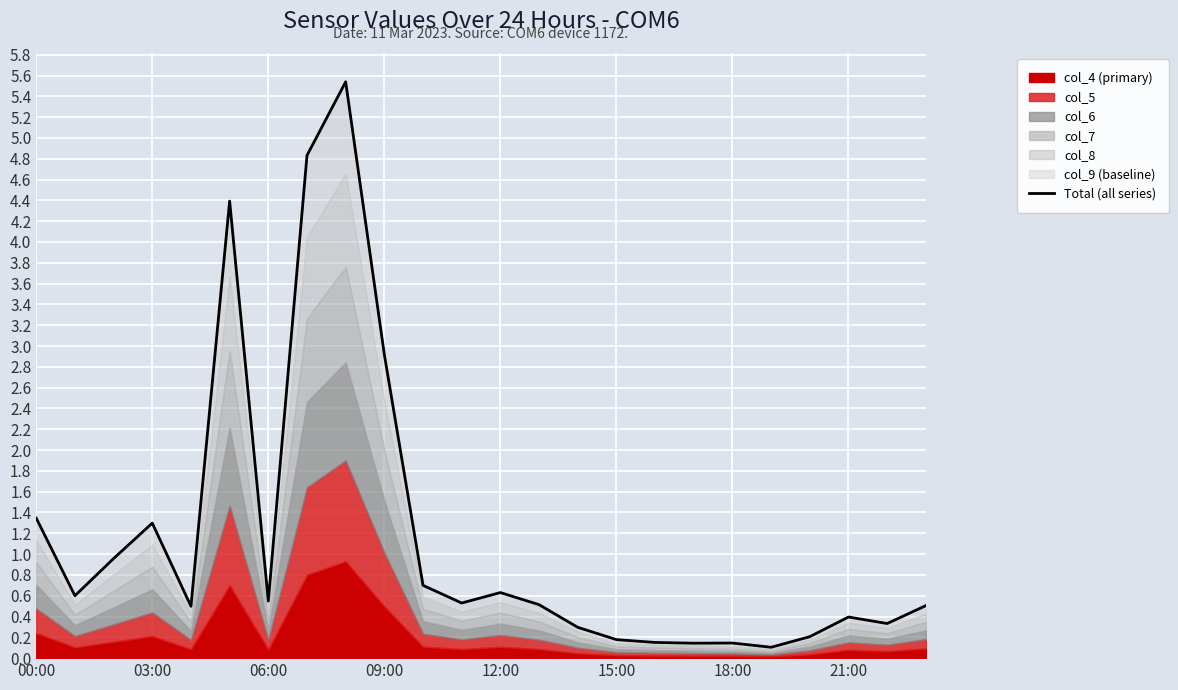

The value at 00:00 is 0.9. True or false?

False